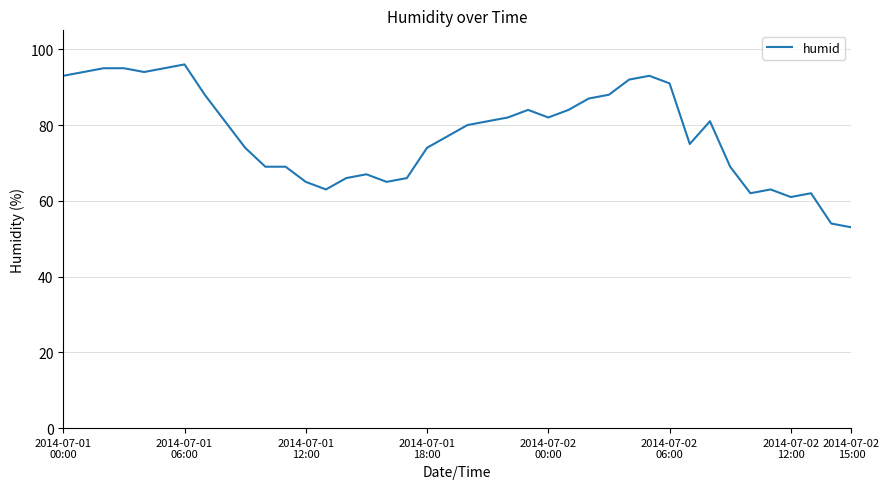

What is the minimum value shown in the chart?

53